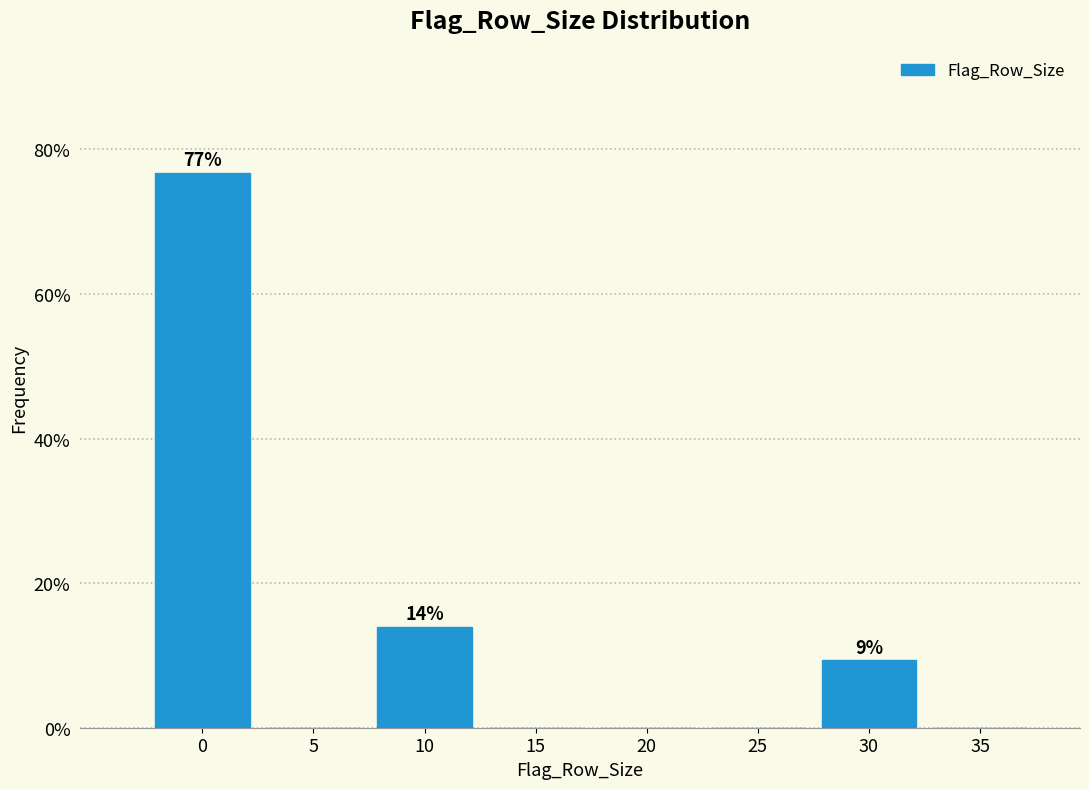

Reading left to right, list all the values displayed in this chart.

0=76.7	5=0.0	10=14.0	15=0.0	20=0.0	25=0.0	30=9.3	35=0.0